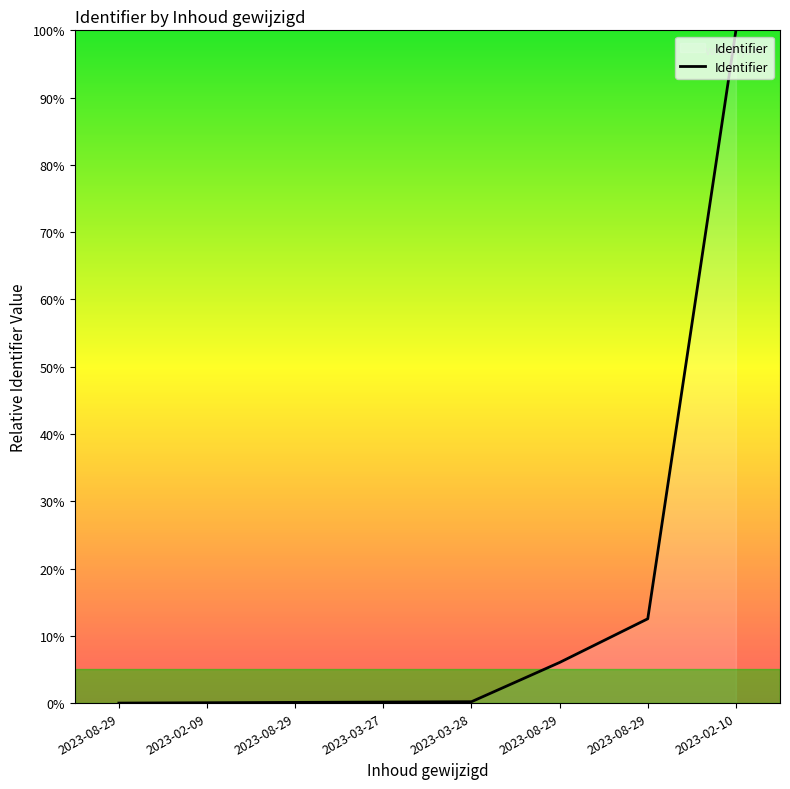

Count the number of categories in the chart.

8